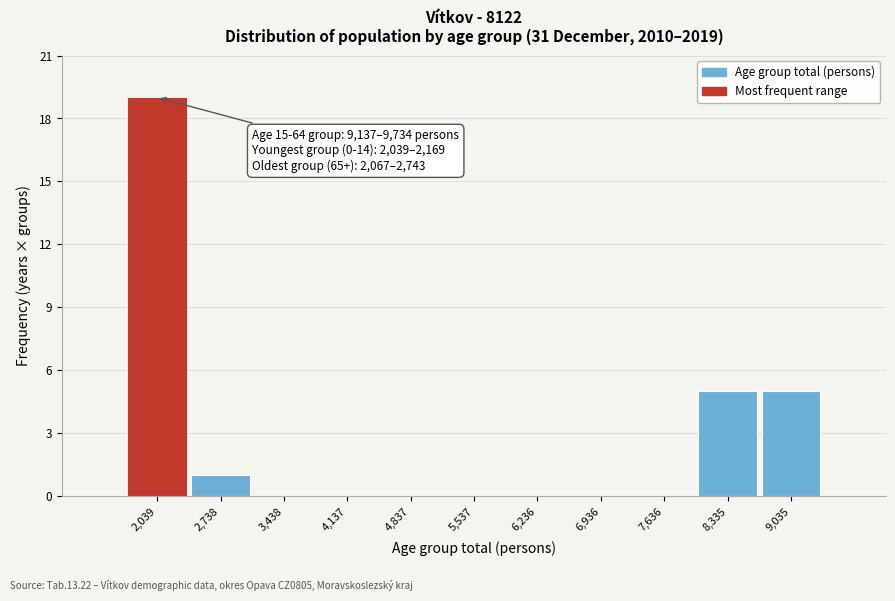

Reading right to left, what are all the values shown in this chart?

9,035=5	8,335=5	7,636=0	6,936=0	6,236=0	5,537=0	4,837=0	4,137=0	3,438=0	2,738=1	2,039=19